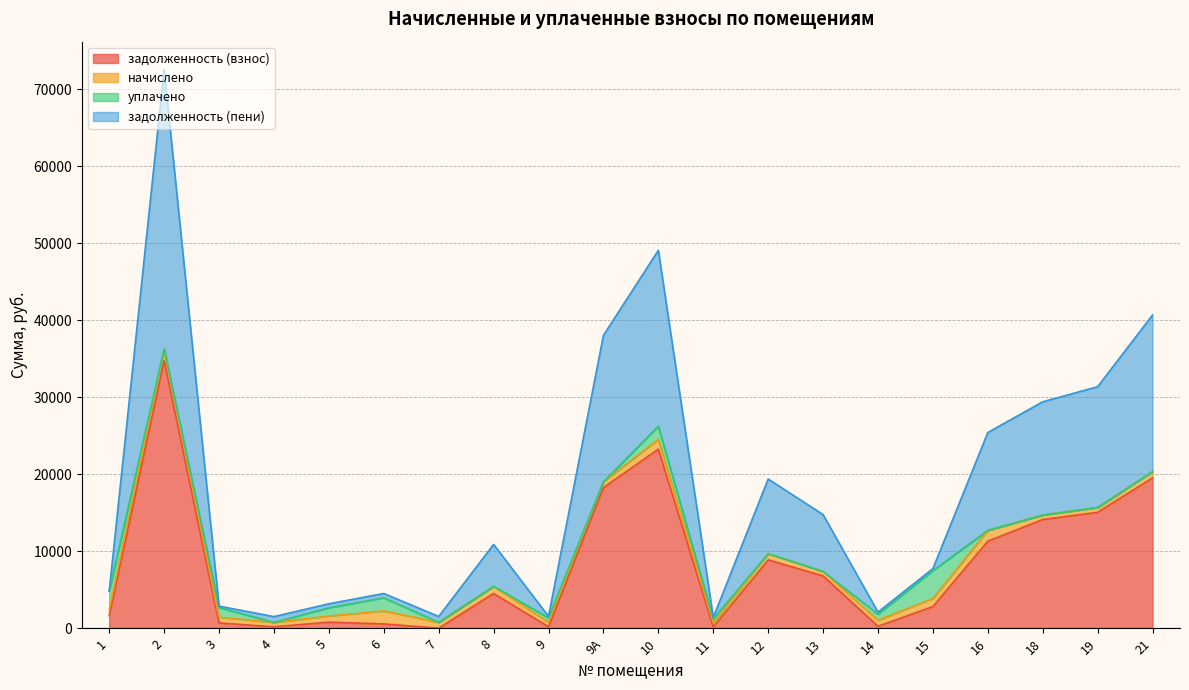

Does the chart display data point markers on the line(s)?

No